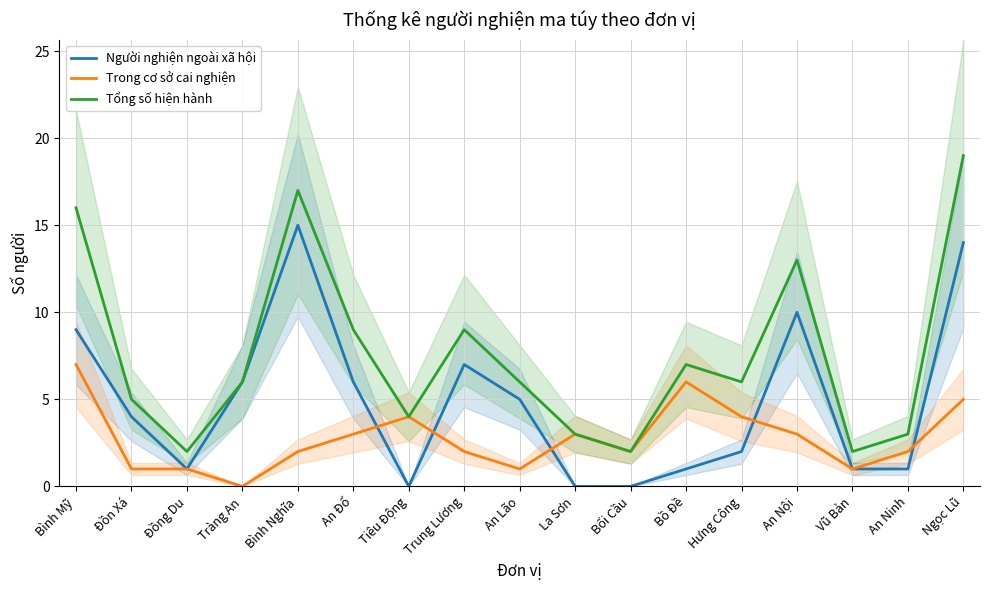

After their last crossing, which series has the higher values: Người nghiện ngoài xã hội or Trong cơ sở cai nghiện?

Người nghiện ngoài xã hội